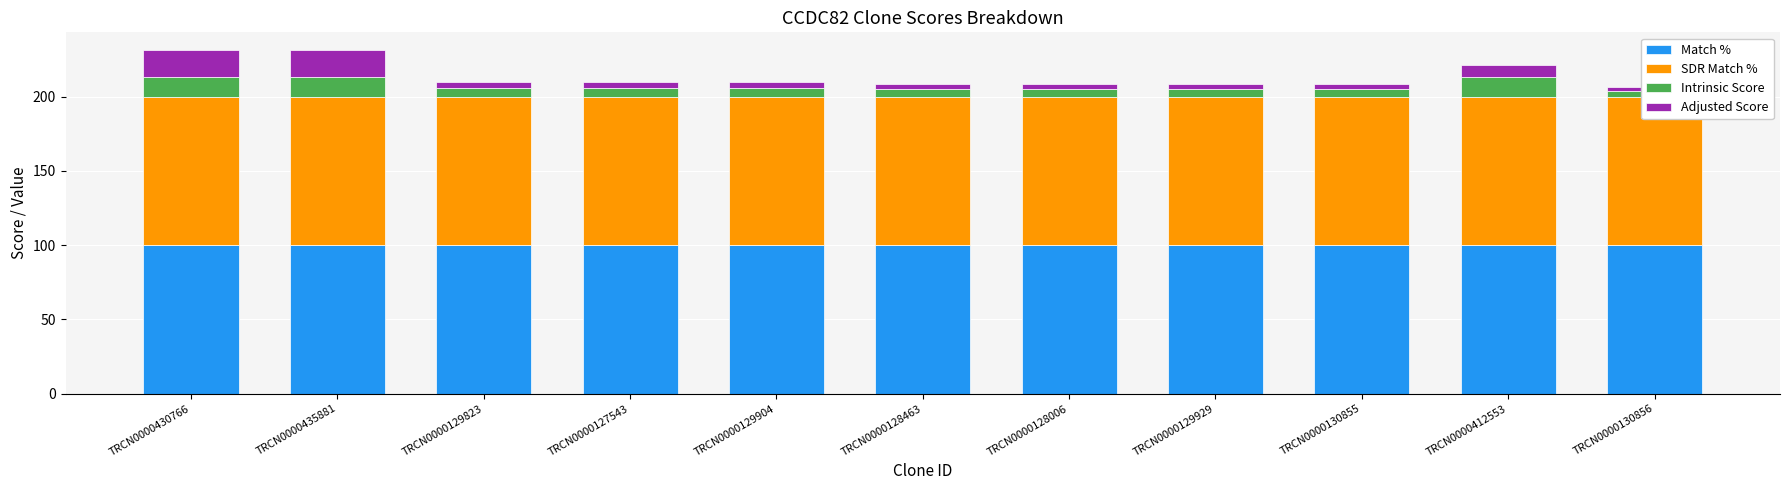

Which series changed the most between TRCN0000430766 and TRCN0000129929?

Adjusted Score